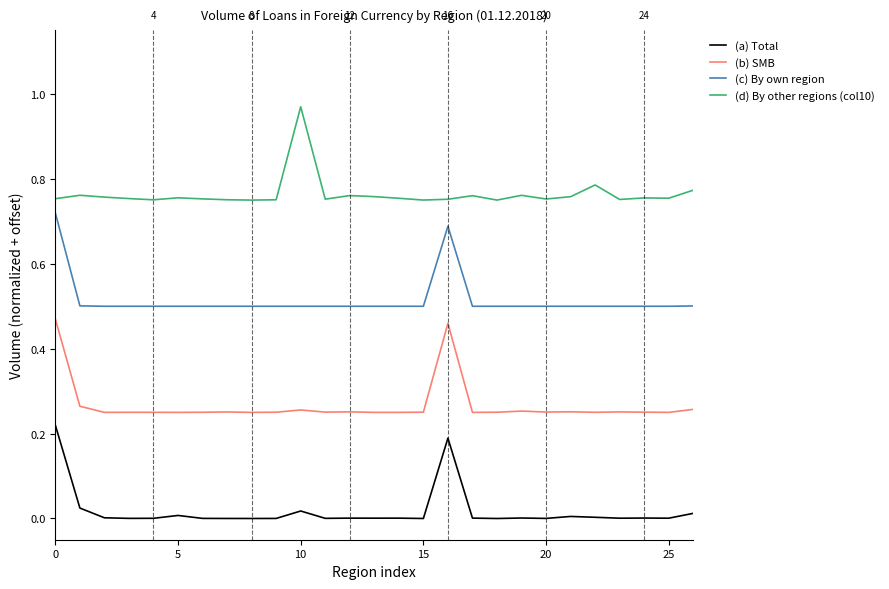

True or false: (b) SMB and (a) Total intersect in this chart.

False